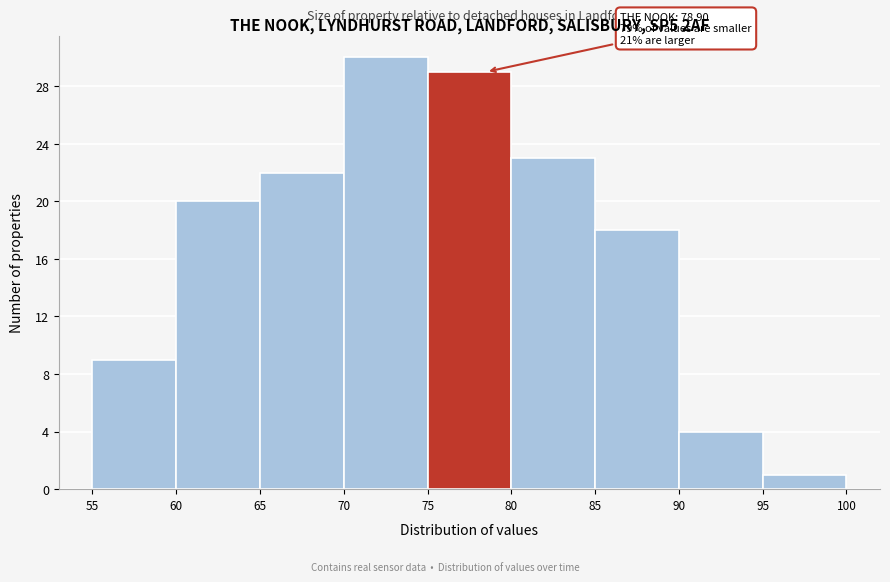

Which range on the x-axis has the tallest bar?

70 to 75